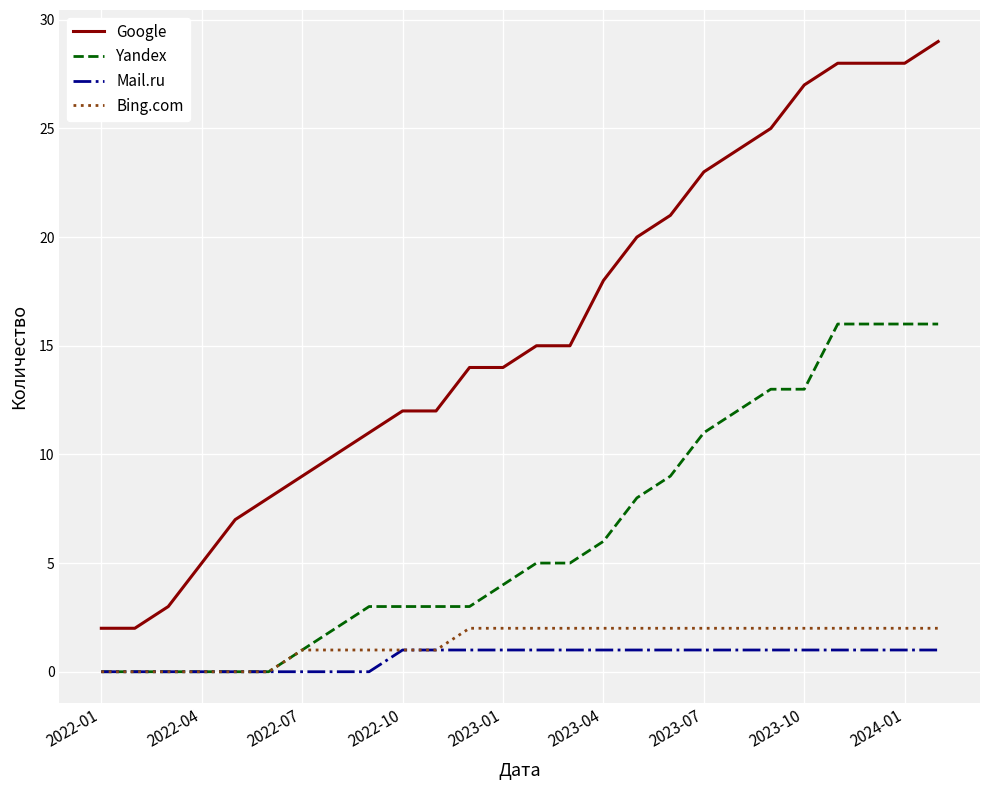

Which series has the widest spread of values?

Google